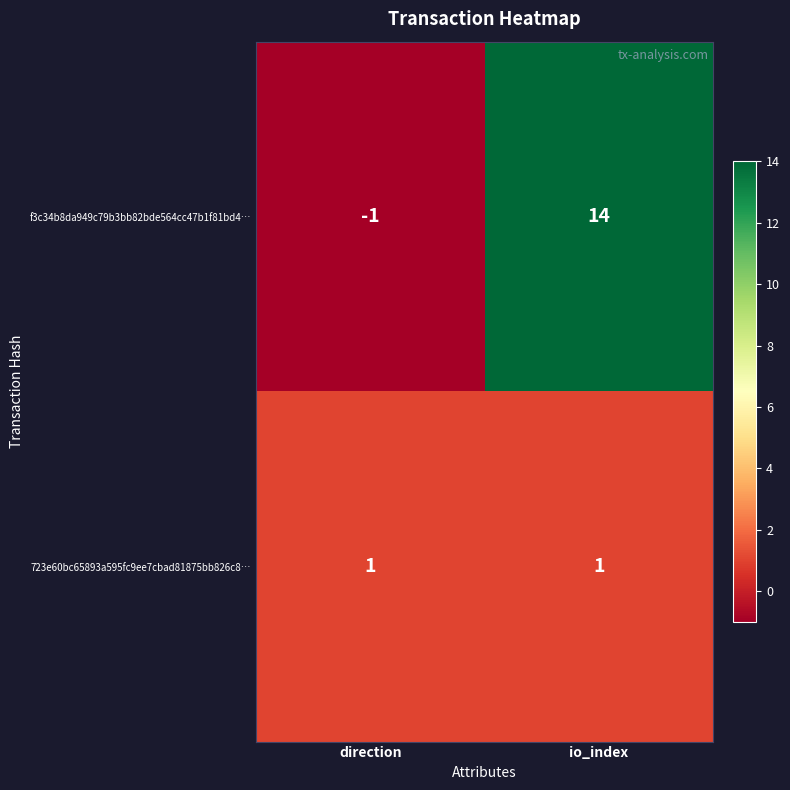

At how many categories does at least one series exceed 9?

1